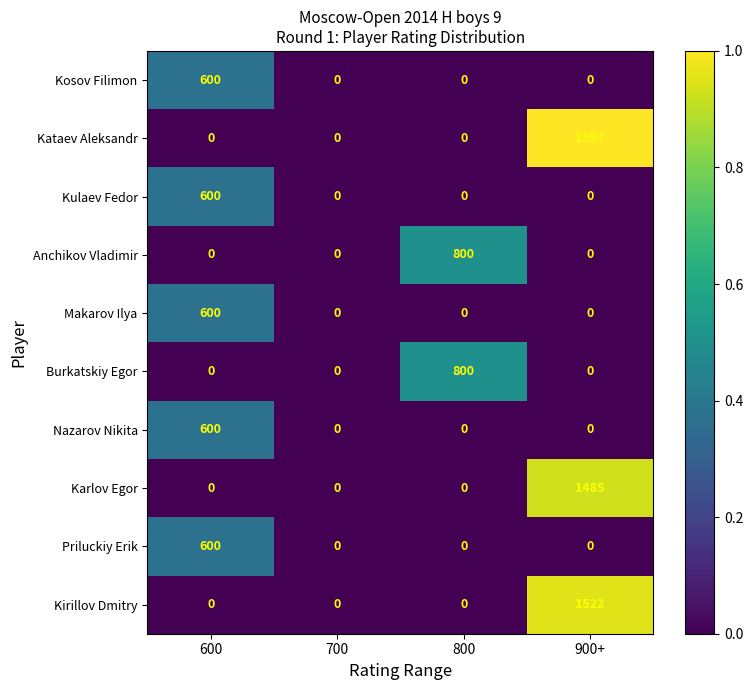

Count the Kataev Aleksandr values in the range 0 to 1597.

4